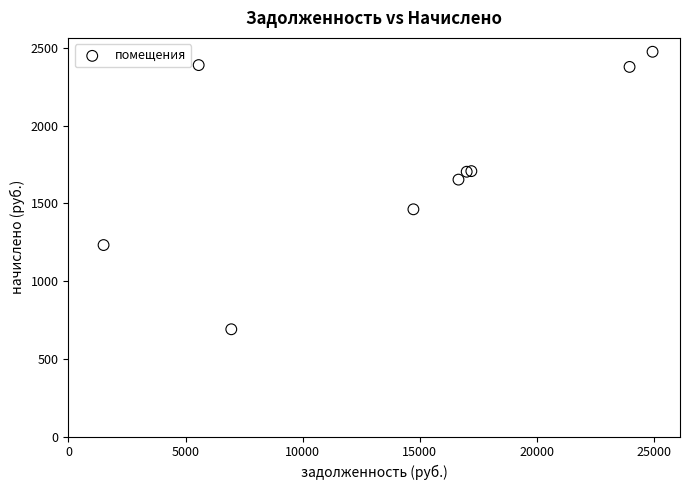

What Y value in the scatter plot is closest to 1583?

1653.6